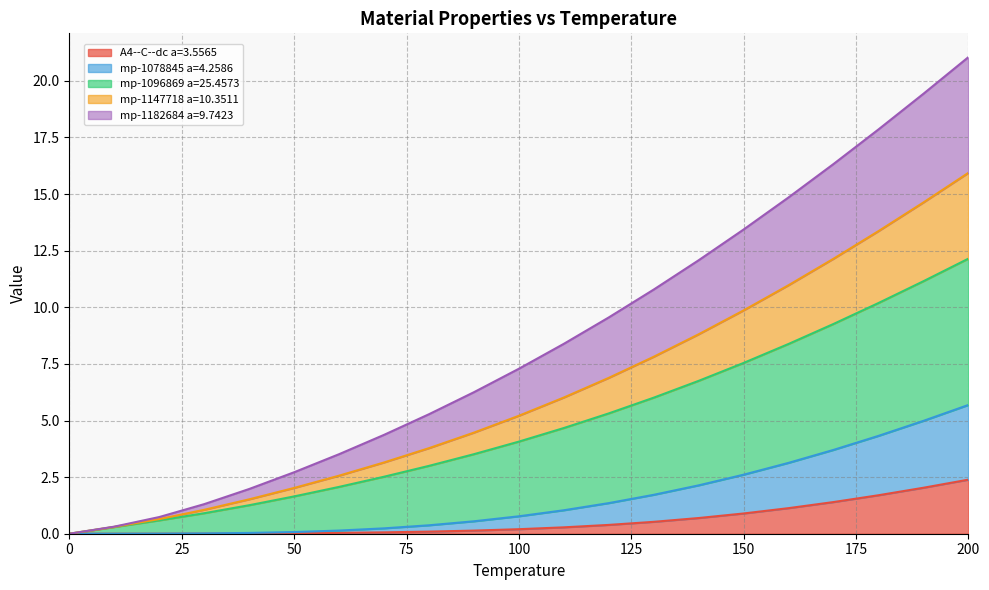

What is the maximum value for A4--C--dc a=3.5565?

2.4